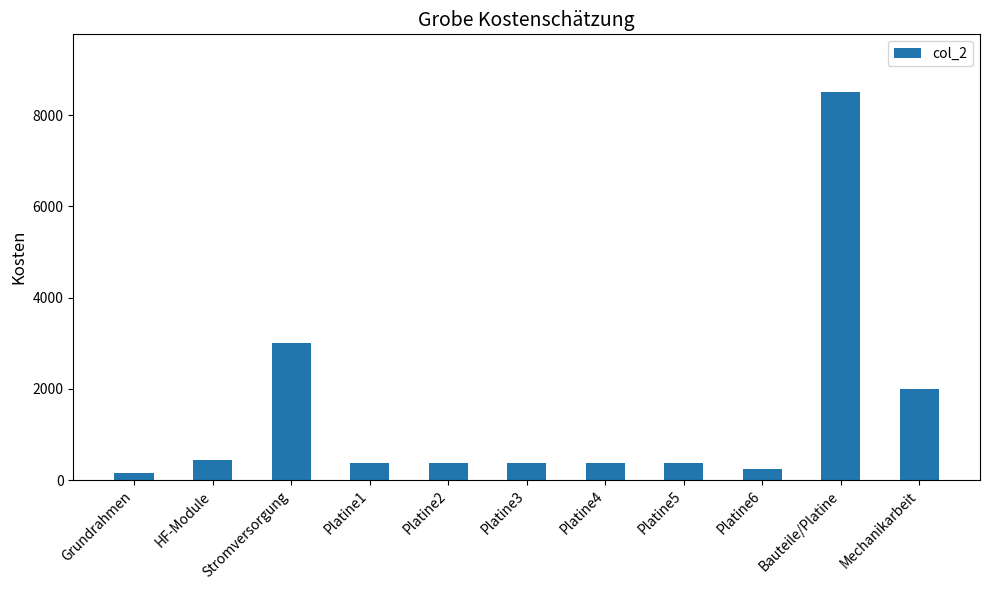

What is the approximate value at HF-Module?

450